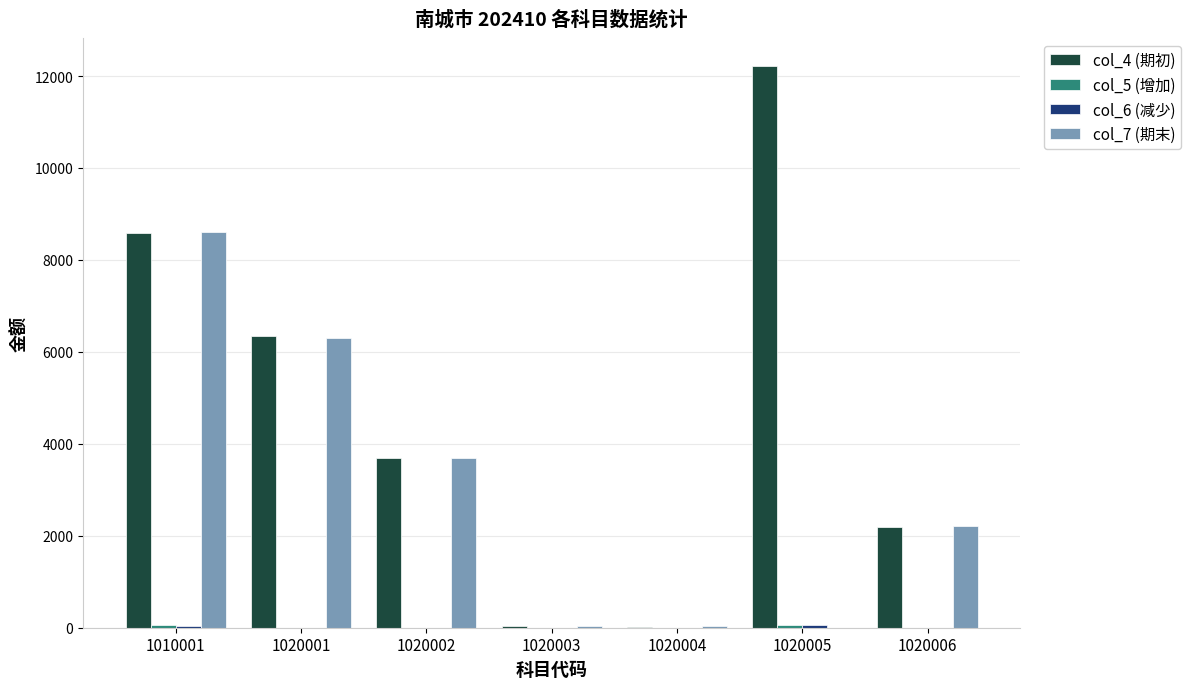

What is the greatest value displayed?

12208